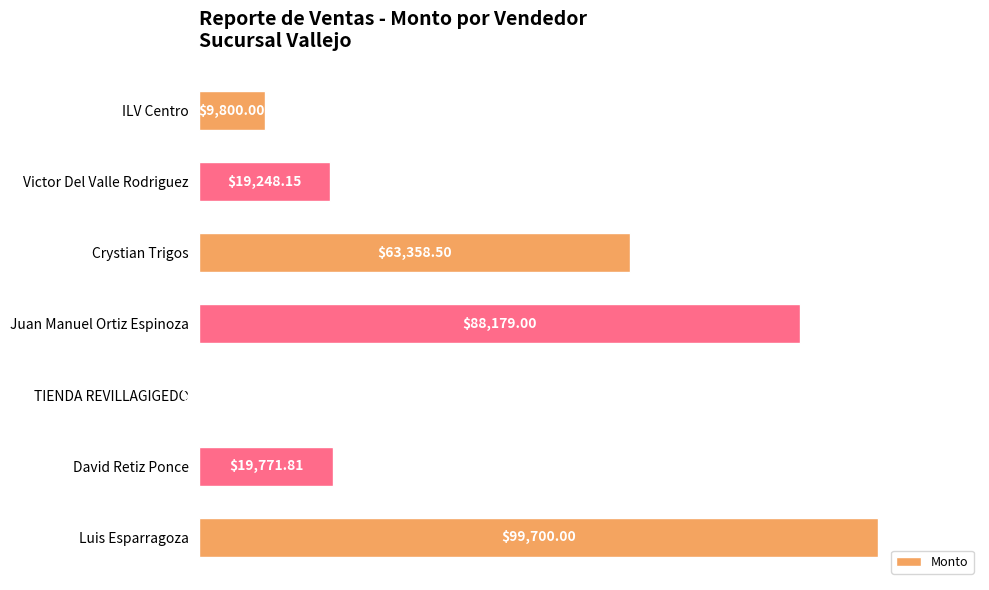

How many series are shown in this chart?

1